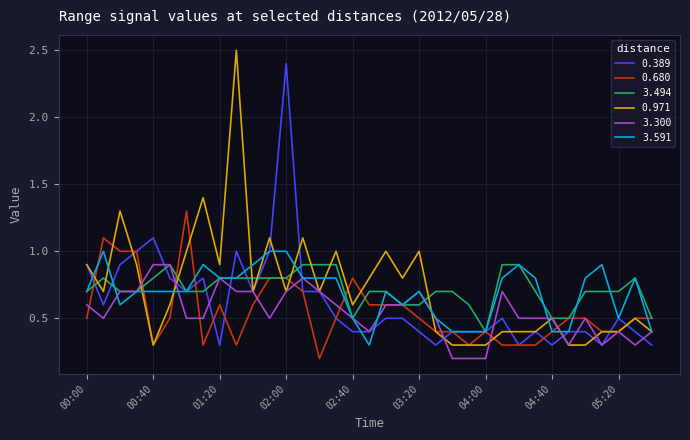

Which series has the widest spread of values?

0.971